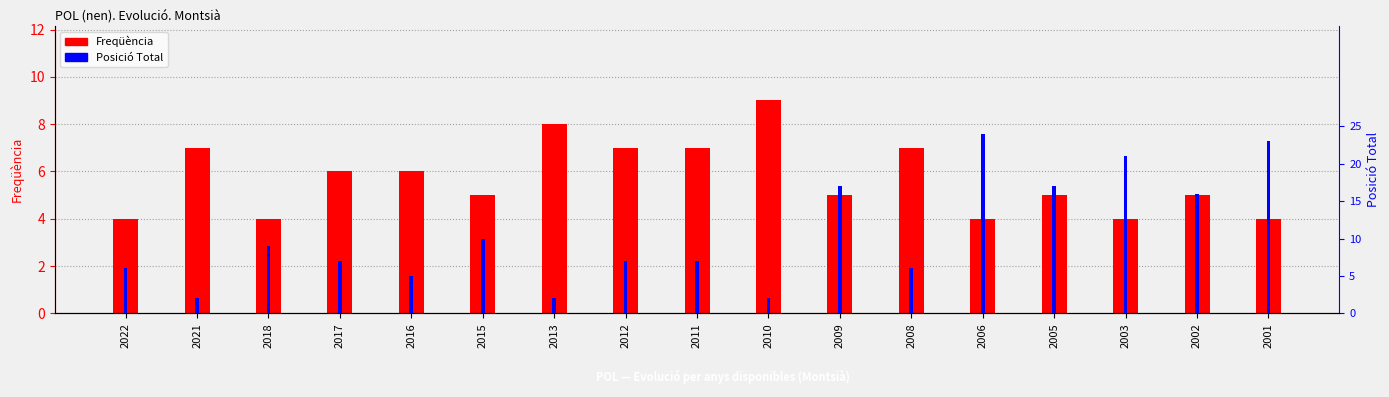

The value of Posició Total at 2005 is 11. True or false?

False